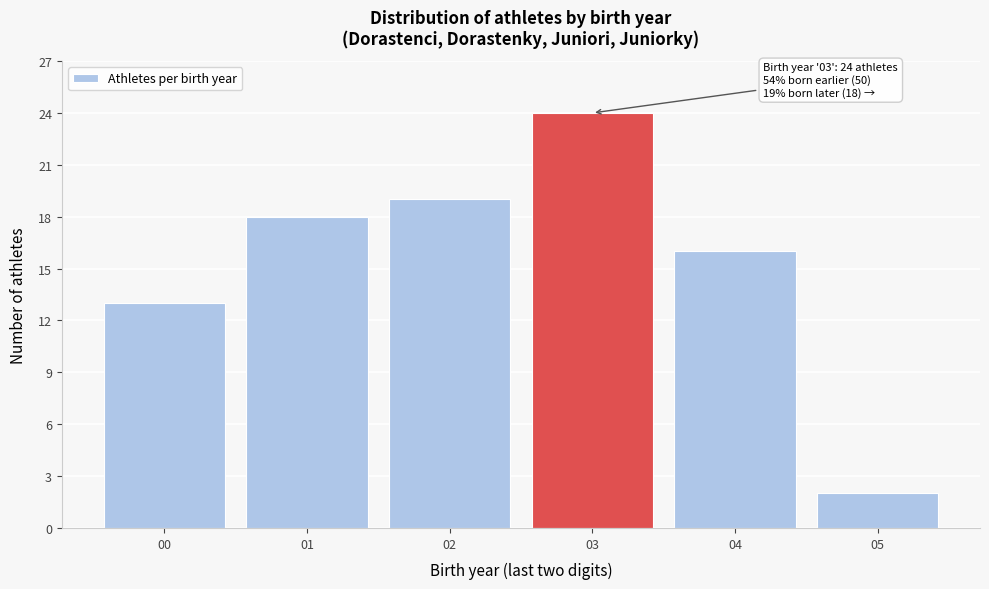

Reading left to right, extract all data points from this chart.

00=13	01=18	02=19	03=24	04=16	05=2